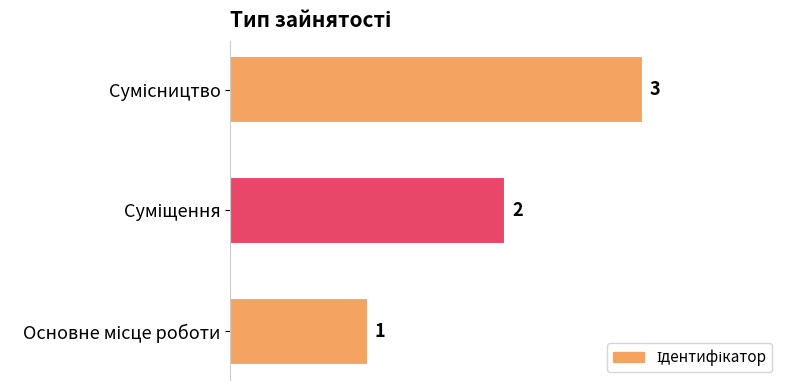

How many values are between 1 and 3?

3